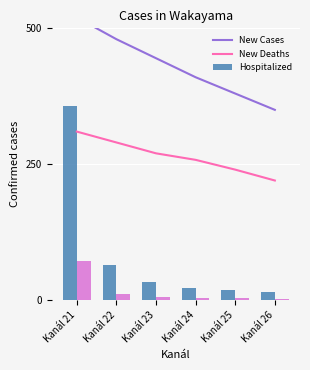

What is the value of the Avg výška V bar at the 4th from the left?

258